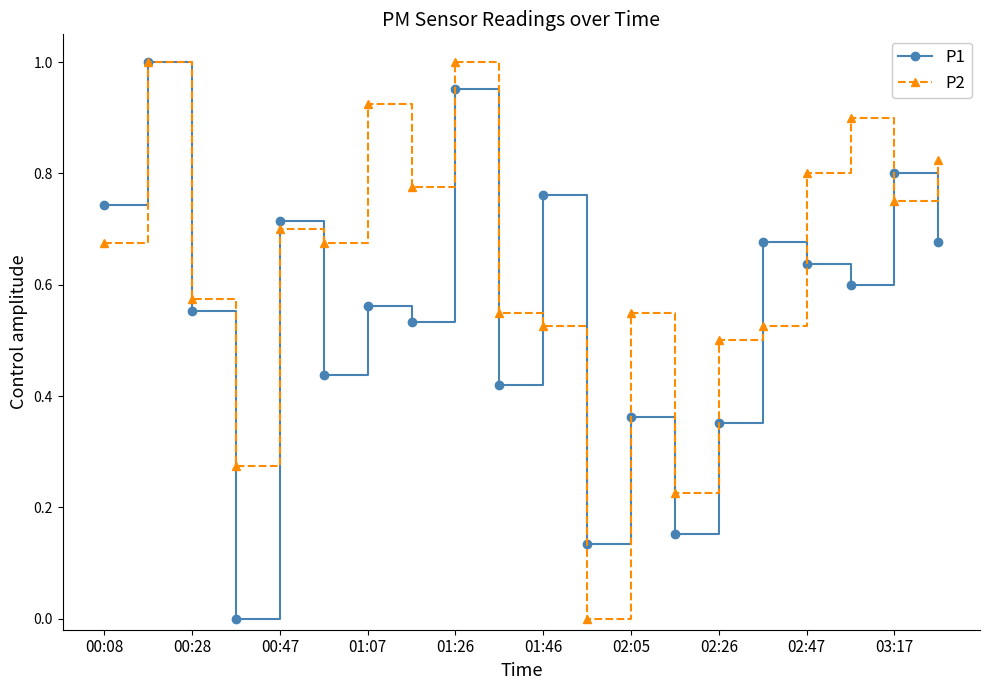

How many lines are shown in the chart?

2